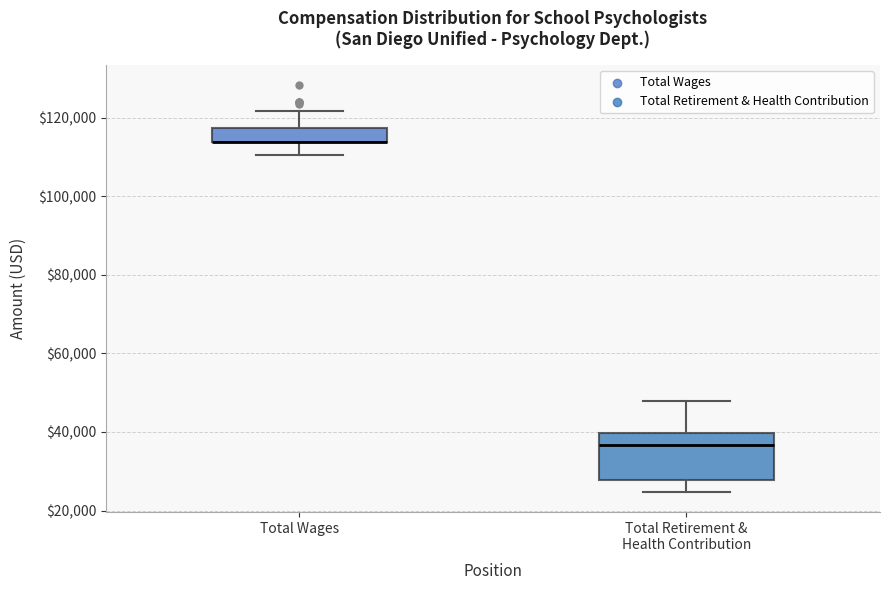

Reading left to right, transcribe this box plot: for each box, give where its median line is, the range the box spans, and where its two whiskers end, as read against the y-axis. The values are not printed on the chart, so give them approximately, as read against the axis.

Total Wages: median 114000 (drawn on the box's lower edge), box 114000 to 118000, whiskers 110000 to 122000
Total Retirement & Health Contribution: median 36000, box 28000 to 40000, whiskers 24000 to 48000